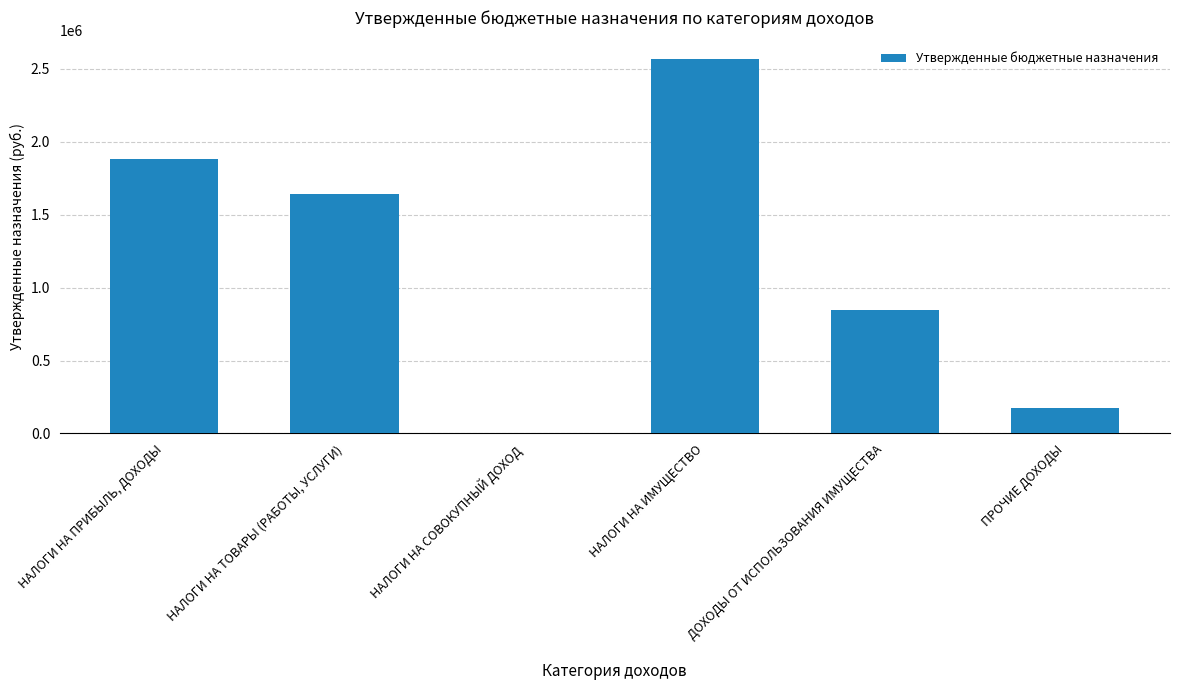

Between НАЛОГИ НА ПРИБЫЛЬ, ДОХОДЫ and НАЛОГИ НА ТОВАРЫ (РАБОТЫ, УСЛУГИ), which is larger?

НАЛОГИ НА ПРИБЫЛЬ, ДОХОДЫ